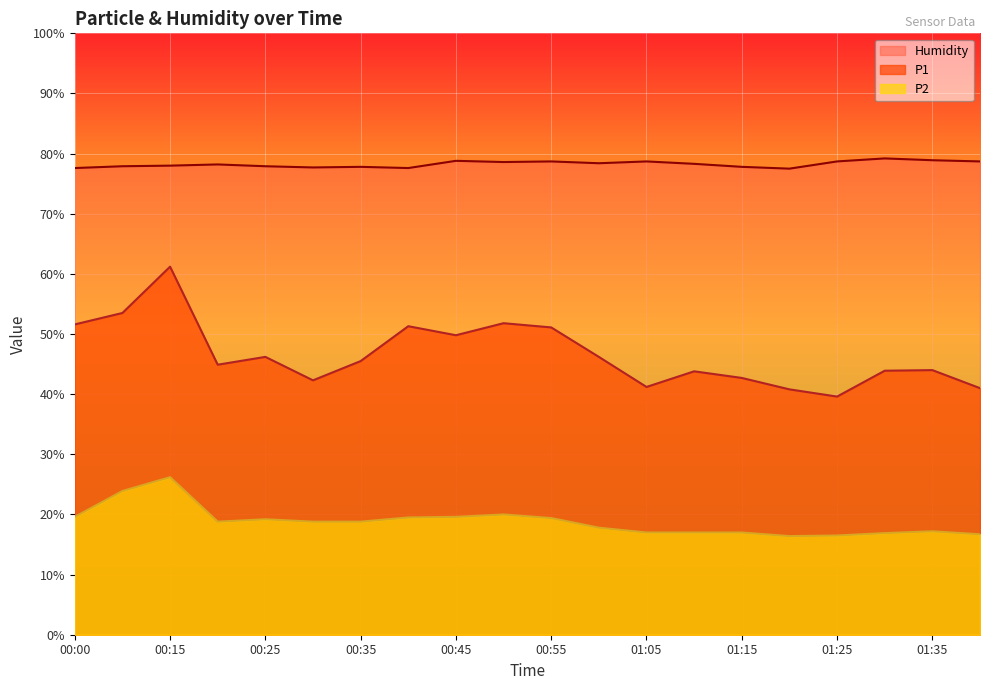

What is the value of the P1 point at the 13th from the left?

41.2